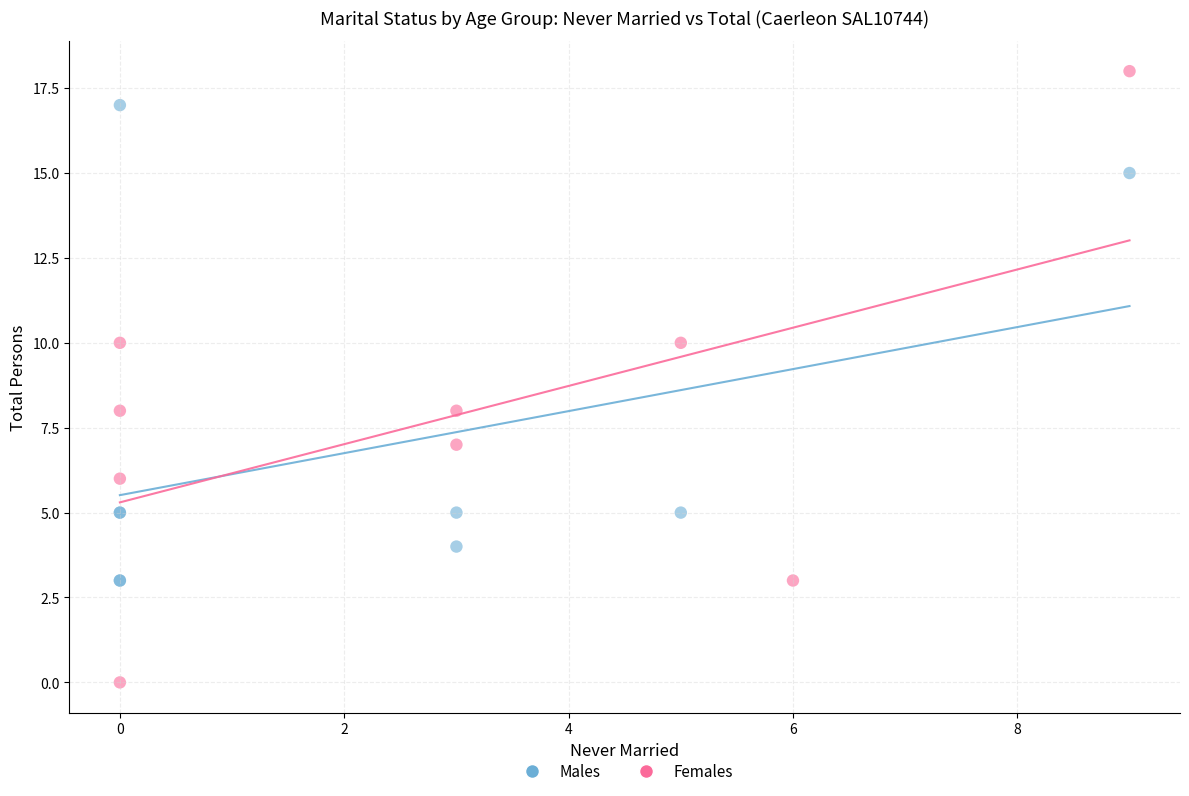

Which series contains the lowest Y value?

Females